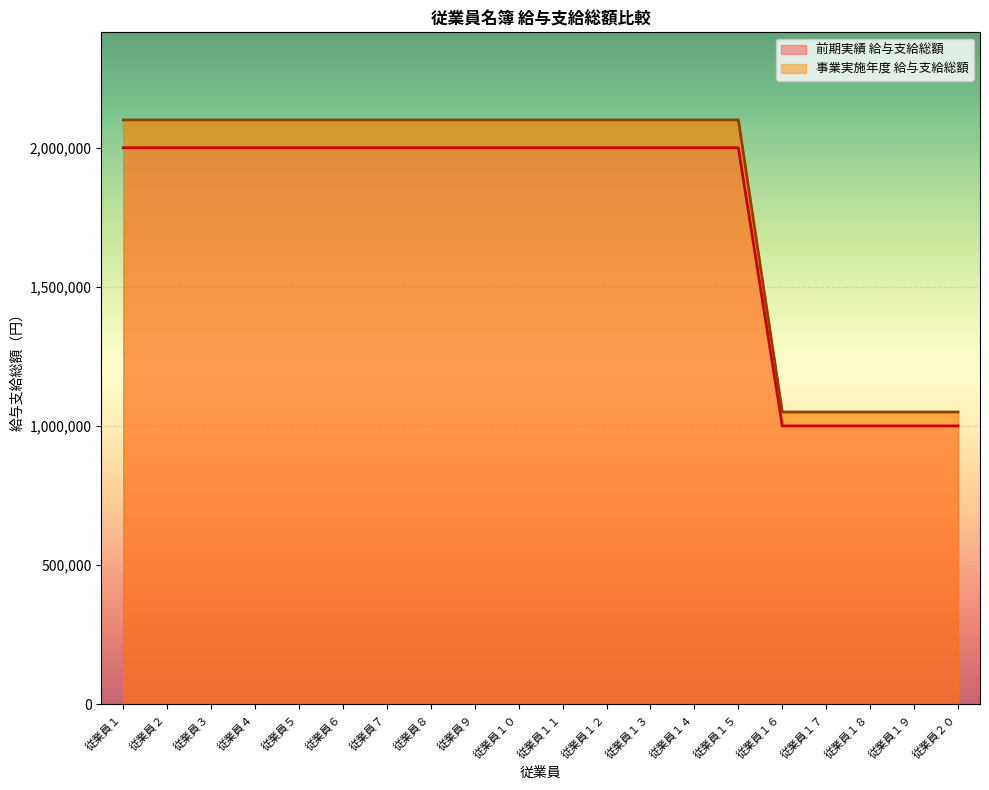

Reading right to left, what are all the values shown in this chart?

前期実績 給与支給総額: 1000000	1000000	1000000	1000000	1000000	2000000	2000000	2000000	2000000	2000000	2000000	2000000	2000000	2000000	2000000	2000000	2000000	2000000	2000000	2000000
事業実施年度 給与支給総額: 1050000	1050000	1050000	1050000	1050000	2100000	2100000	2100000	2100000	2100000	2100000	2100000	2100000	2100000	2100000	2100000	2100000	2100000	2100000	2100000